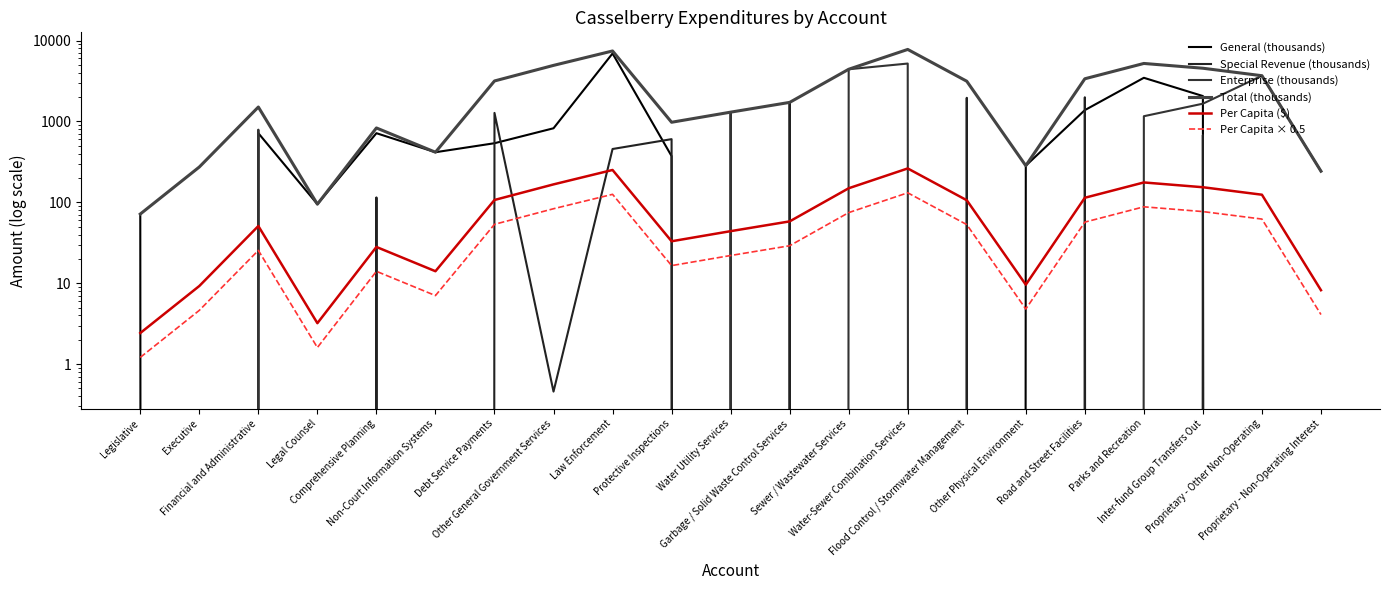

Reading right to left, list all the values displayed in this chart.

General (thousands): Proprietary - Non-Operating Interest=0.0	Proprietary - Other Non-Operating=0.0	Inter-fund Group Transfers Out=2059.3	Parks and Recreation=3461.8	Road and Street Facilities=1379.5	Other Physical Environment=283.8	Flood Control / Stormwater Management=0.0	Water-Sewer Combination Services=0.0	Sewer / Wastewater Services=0.0	Garbage / Solid Waste Control Services=0.0	Water Utility Services=0.0	Protective Inspections=372.7	Law Enforcement=6922.8	Other General Government Services=823.1	Debt Service Payments=537.8	Non-Court Information Systems=416.2	Comprehensive Planning=715.5	Legal Counsel=94.9	Financial and Administrative=715.6	Executive=0.0	Legislative=71.7
Special Revenue (thousands): Proprietary - Non-Operating Interest=0.0	Proprietary - Other Non-Operating=0.0	Inter-fund Group Transfers Out=677.9	Parks and Recreation=0.0	Road and Street Facilities=1987.7	Other Physical Environment=0.0	Flood Control / Stormwater Management=1958.2	Water-Sewer Combination Services=0.0	Sewer / Wastewater Services=0.0	Garbage / Solid Waste Control Services=1719.0	Water Utility Services=0.0	Protective Inspections=603.9	Law Enforcement=456.3	Other General Government Services=0.5	Debt Service Payments=1274.3	Non-Court Information Systems=0.0	Comprehensive Planning=115.0	Legal Counsel=0.0	Financial and Administrative=0.0	Executive=0.0	Legislative=0.0
Enterprise (thousands): Proprietary - Non-Operating Interest=242.6	Proprietary - Other Non-Operating=3672.9	Inter-fund Group Transfers Out=1657.3	Parks and Recreation=1160.0	Road and Street Facilities=0.0	Other Physical Environment=0.0	Flood Control / Stormwater Management=0.0	Water-Sewer Combination Services=5193.5	Sewer / Wastewater Services=4414.3	Garbage / Solid Waste Control Services=0.0	Water Utility Services=1302.0	Protective Inspections=0.0	Law Enforcement=0.0	Other General Government Services=0.0	Debt Service Payments=0.0	Non-Court Information Systems=0.0	Comprehensive Planning=0.0	Legal Counsel=0.0	Financial and Administrative=790.9	Executive=0.0	Legislative=0.0
Total (thousands): Proprietary - Non-Operating Interest=242.6	Proprietary - Other Non-Operating=3672.9	Inter-fund Group Transfers Out=4544.5	Parks and Recreation=5206.8	Road and Street Facilities=3367.3	Other Physical Environment=283.8	Flood Control / Stormwater Management=3139.9	Water-Sewer Combination Services=7758.4	Sewer / Wastewater Services=4414.3	Garbage / Solid Waste Control Services=1719.0	Water Utility Services=1302.0	Protective Inspections=976.6	Law Enforcement=7427.4	Other General Government Services=4928.7	Debt Service Payments=3162.4	Non-Court Information Systems=416.2	Comprehensive Planning=830.5	Legal Counsel=94.9	Financial and Administrative=1506.5	Executive=273.4	Legislative=71.7
Per Capita ($): Proprietary - Non-Operating Interest=8.2	Proprietary - Other Non-Operating=124.2	Inter-fund Group Transfers Out=153.7	Parks and Recreation=176.1	Road and Street Facilities=113.9	Other Physical Environment=9.6	Flood Control / Stormwater Management=106.2	Water-Sewer Combination Services=262.4	Sewer / Wastewater Services=149.3	Garbage / Solid Waste Control Services=58.1	Water Utility Services=44.0	Protective Inspections=33.0	Law Enforcement=251.2	Other General Government Services=166.7	Debt Service Payments=106.9	Non-Court Information Systems=14.1	Comprehensive Planning=28.1	Legal Counsel=3.2	Financial and Administrative=50.9	Executive=9.2	Legislative=2.4
Per Capita × 0.5: Proprietary - Non-Operating Interest=4.1	Proprietary - Other Non-Operating=62.1	Inter-fund Group Transfers Out=76.8	Parks and Recreation=88.0	Road and Street Facilities=56.9	Other Physical Environment=4.8	Flood Control / Stormwater Management=53.1	Water-Sewer Combination Services=131.2	Sewer / Wastewater Services=74.6	Garbage / Solid Waste Control Services=29.1	Water Utility Services=22.0	Protective Inspections=16.5	Law Enforcement=125.6	Other General Government Services=83.3	Debt Service Payments=53.5	Non-Court Information Systems=7.0	Comprehensive Planning=14.0	Legal Counsel=1.6	Financial and Administrative=25.5	Executive=4.6	Legislative=1.2